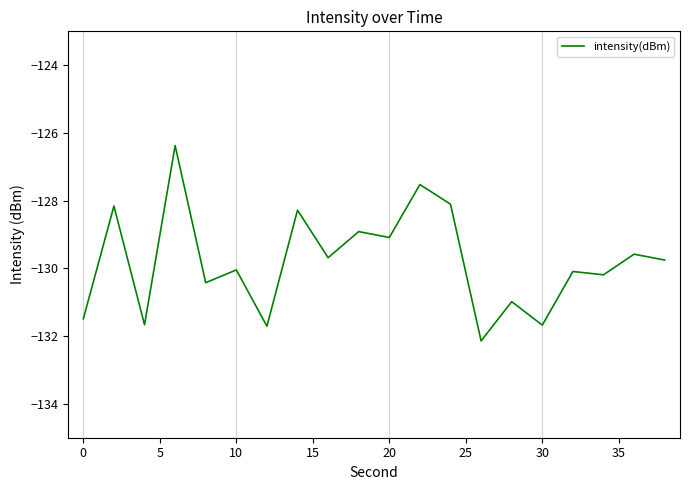

What is the difference between the maximum and minimum values?

5.8